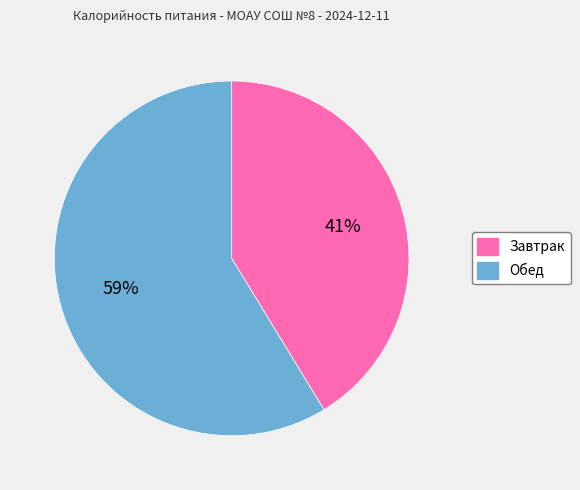

What is the smallest slice in the pie chart?

Завтрак